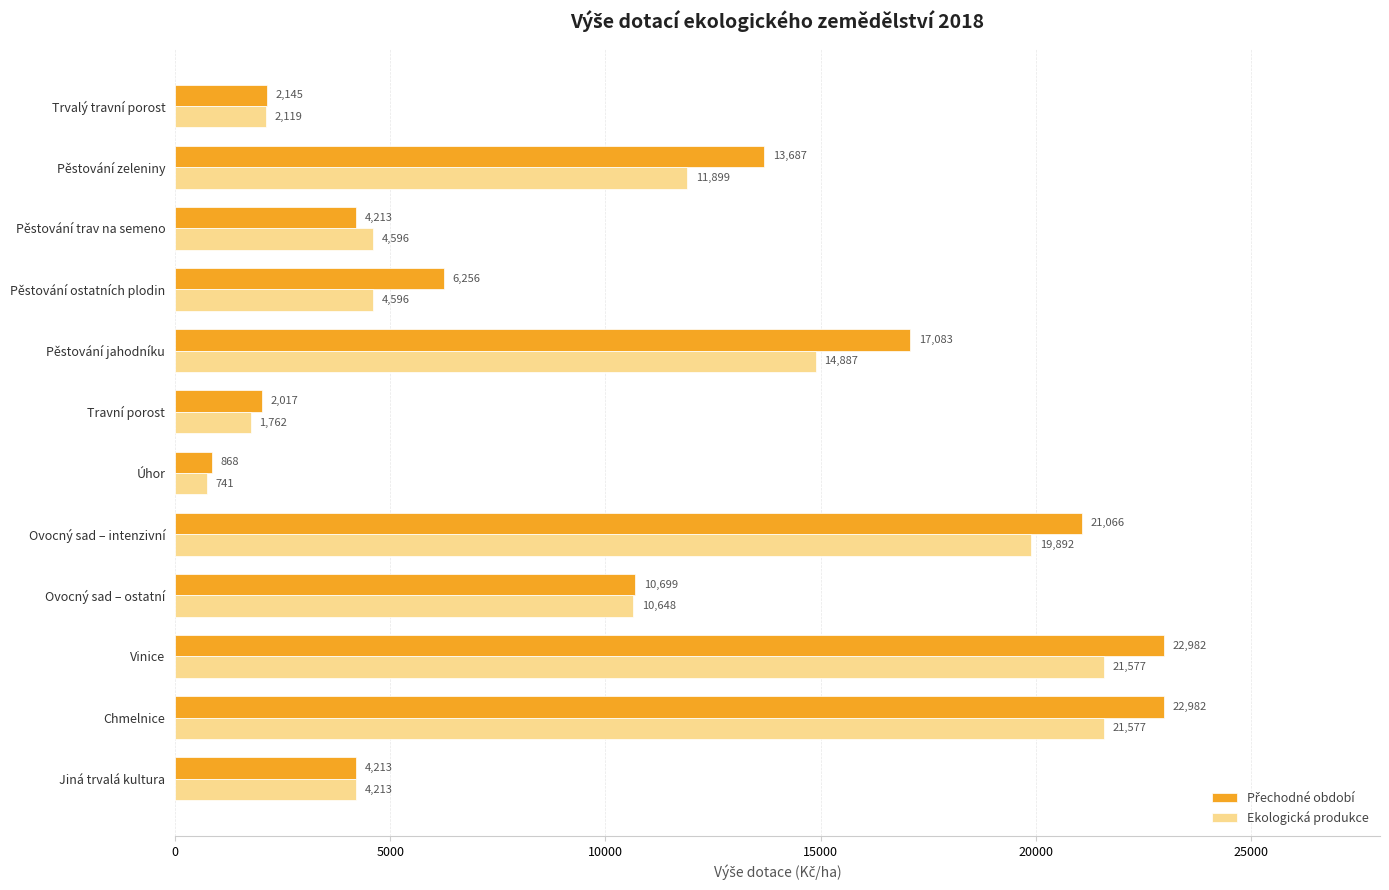

Read the Ekologická produkce value at Trvalý travní porost.

2119